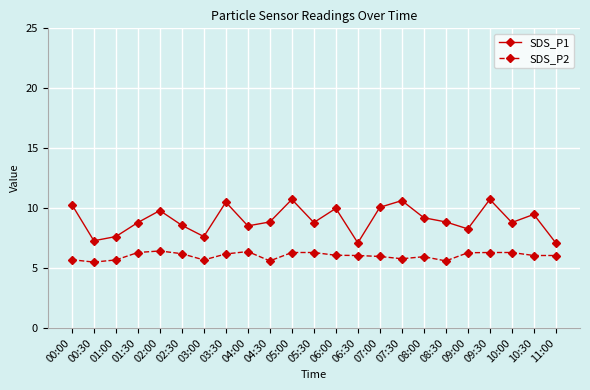

At which category does SDS_P1 reach its first local valley?

00:30